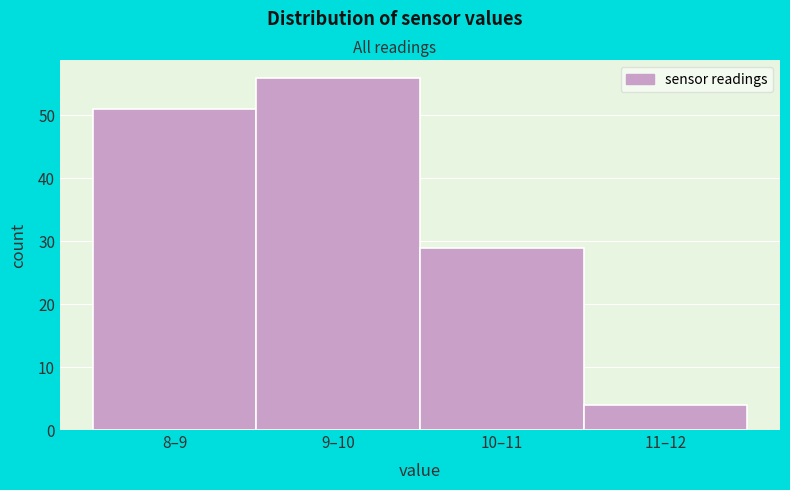

Reading left to right, what are all the values shown in this chart?

51	56	29	4